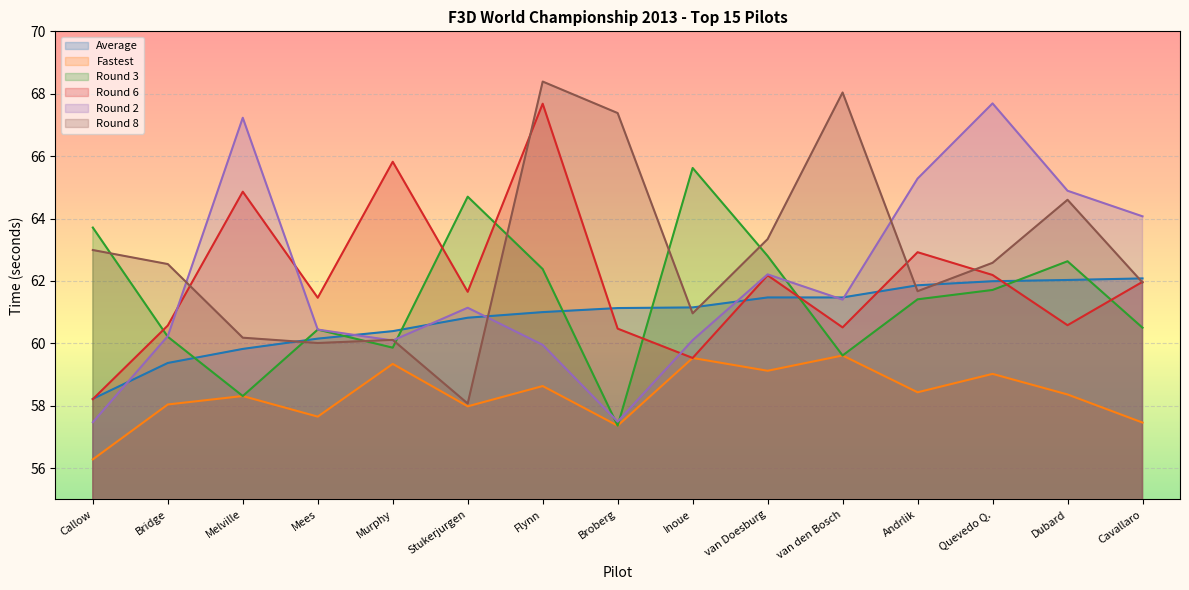

The Average series shows 61.5 at van den Bosch. True or false?

True